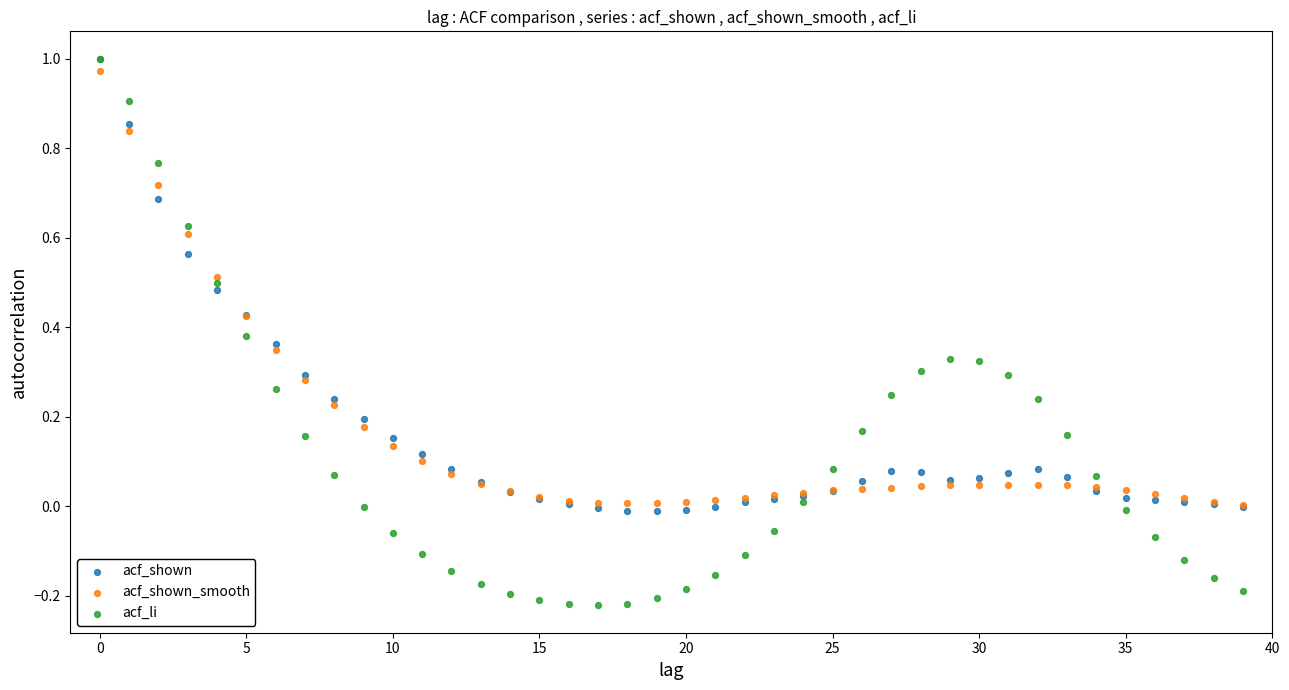

Which series has the largest Y range (max minus min)?

acf_li